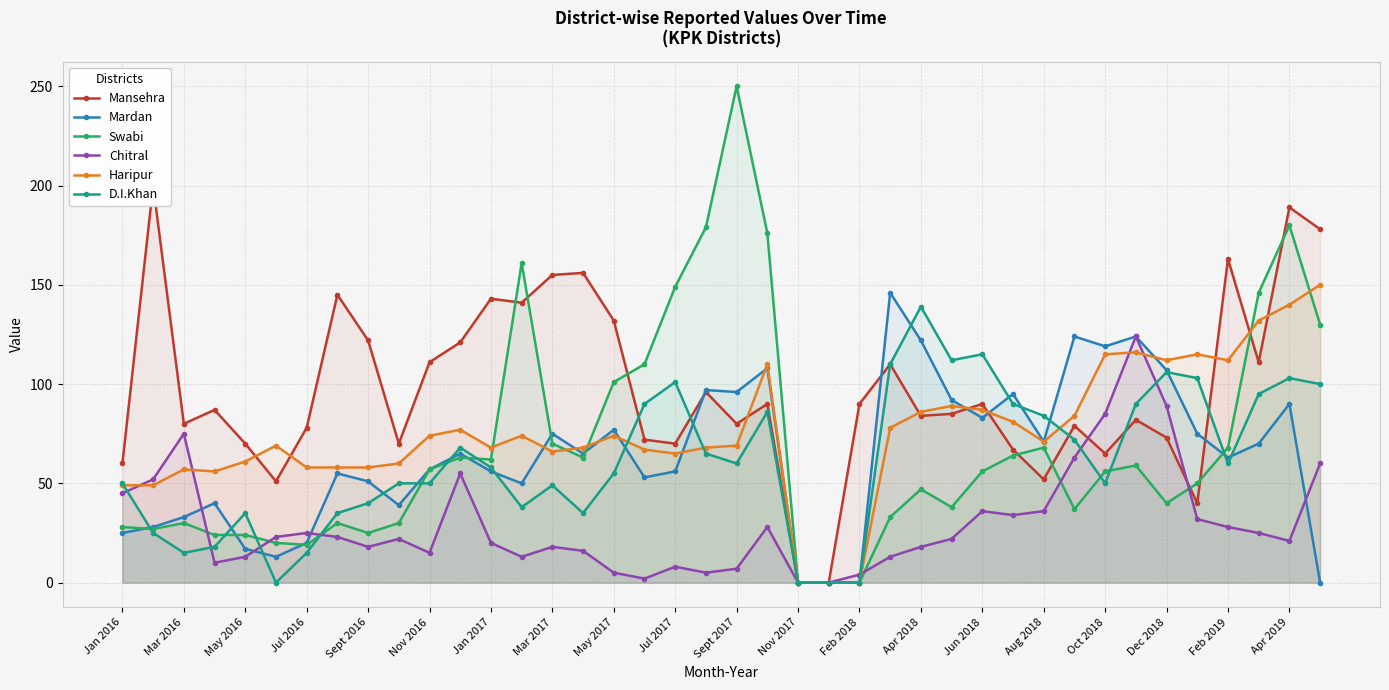

True or false: Chitral and Mardan cross at least once.

True